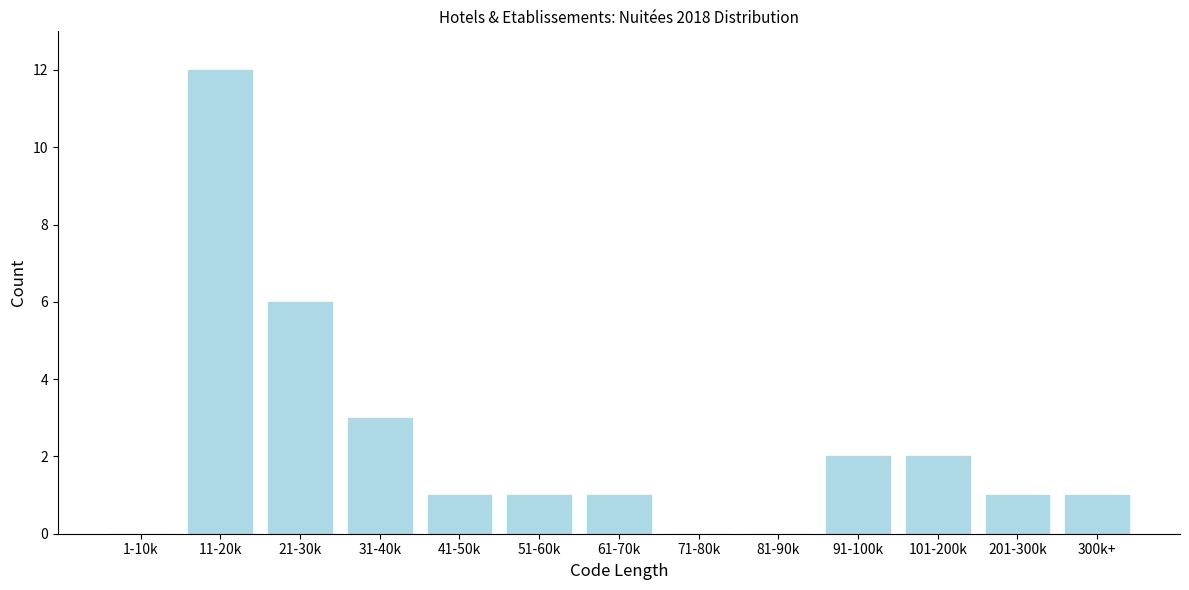

Reading left to right, list all the values displayed in this chart.

1-10k=0	11-20k=12	21-30k=6	31-40k=3	41-50k=1	51-60k=1	61-70k=1	71-80k=0	81-90k=0	91-100k=2	101-200k=2	201-300k=1	300k+=1